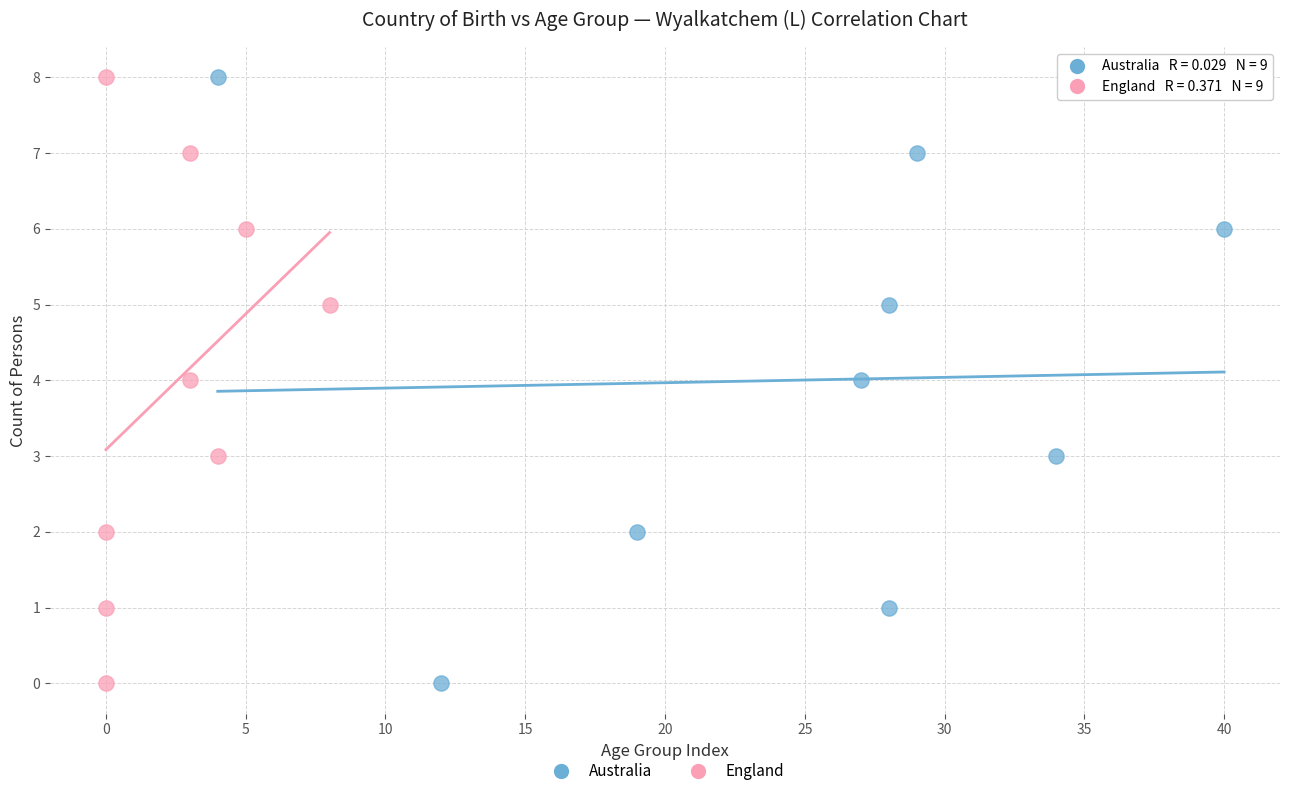

What are all the series names shown in the legend?

Australia, England